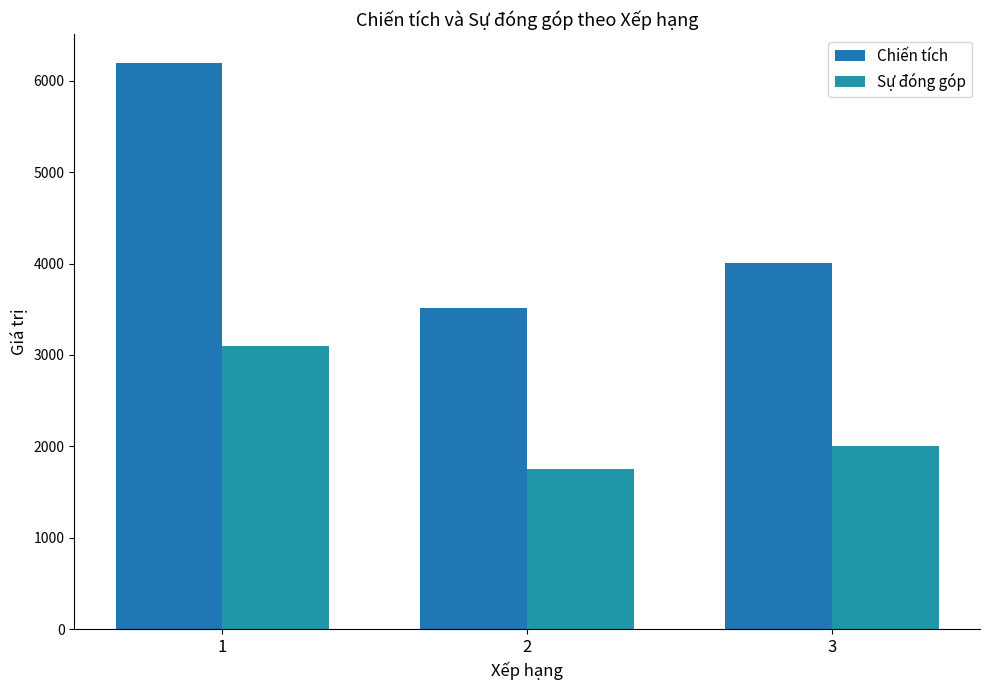

At how many categories does at least one series exceed 5370?

1